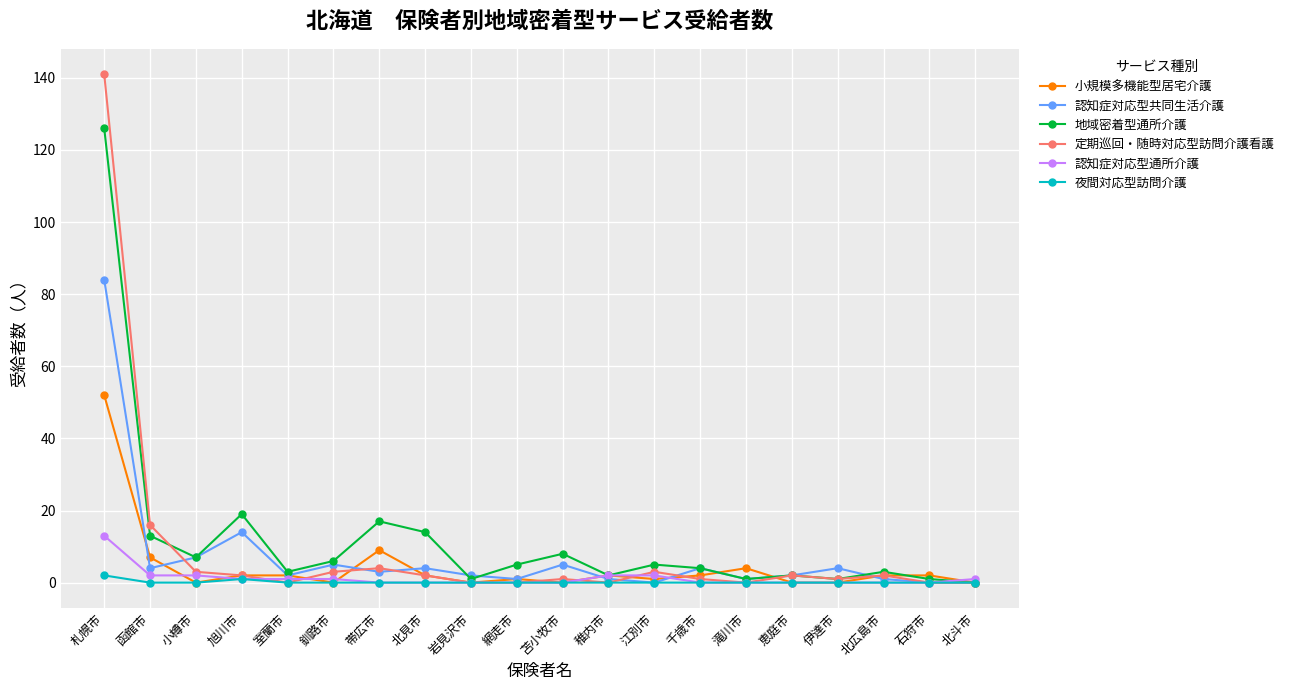

True or false: 定期巡回・随時対応型訪問介護看護 has more than 1 interior local peaks.

True